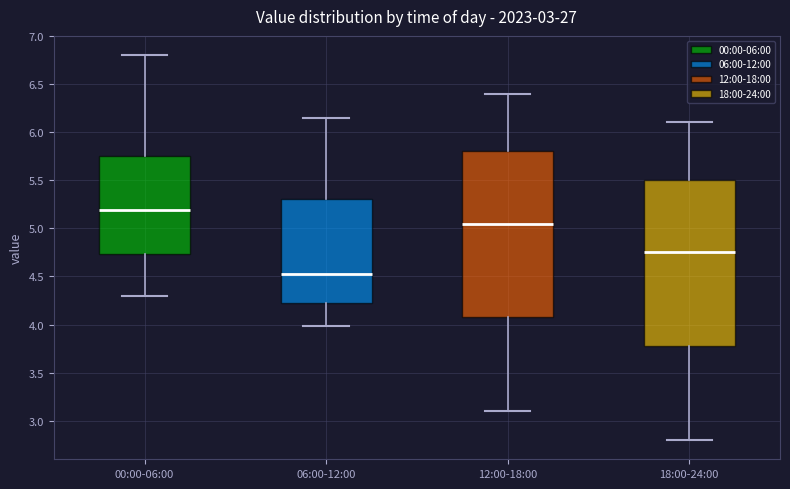

Where does the median line of the box for 12:00-18:00 sit on the y-axis? The values are not printed on the chart, so give them approximately, as read against the axis.

5.05